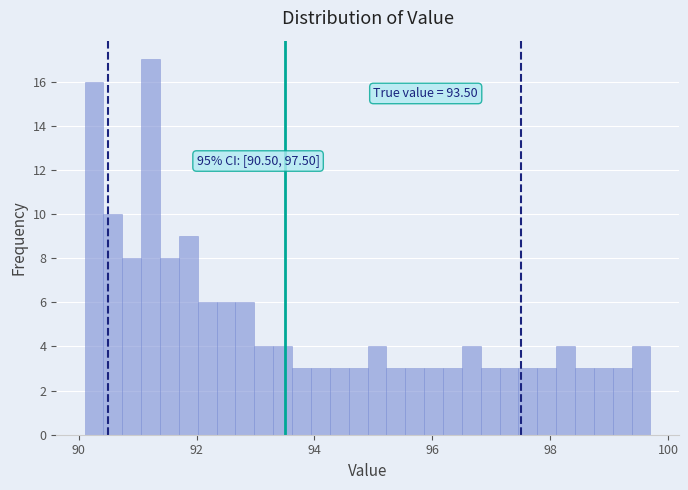

Read against the x-axis, roughly where is the centre of the tallest bar?

91.2